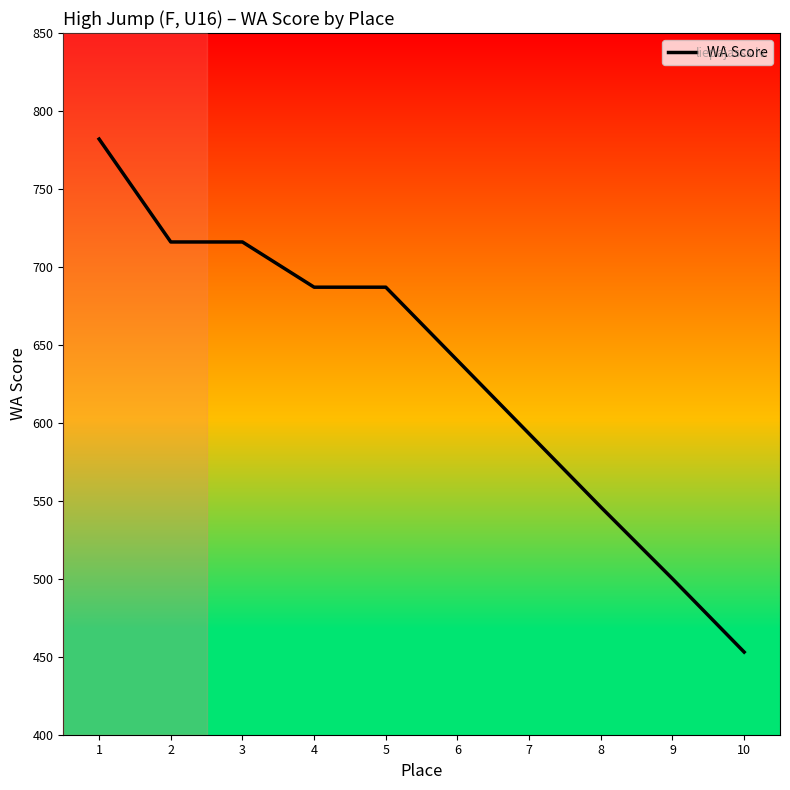

Does the chart have visible grid lines?

No